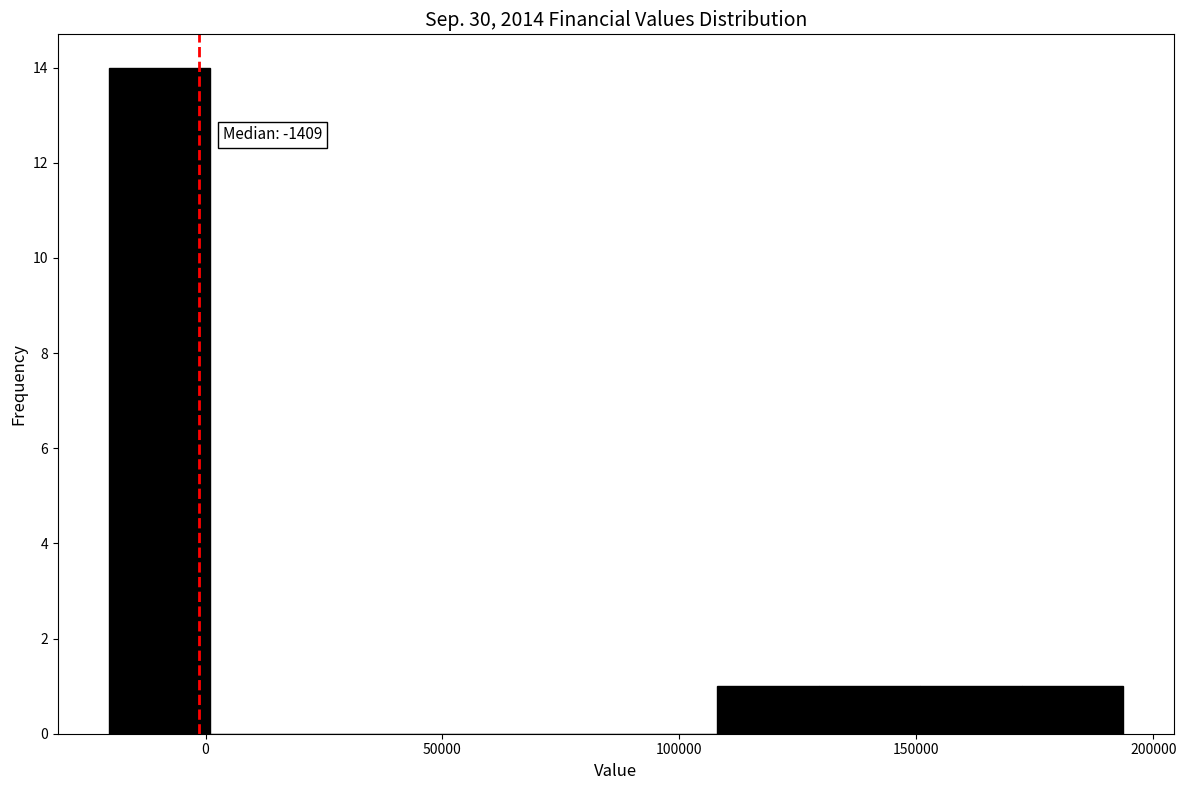

Over which range of the x-axis is the bar tallest?

-20000 to 0